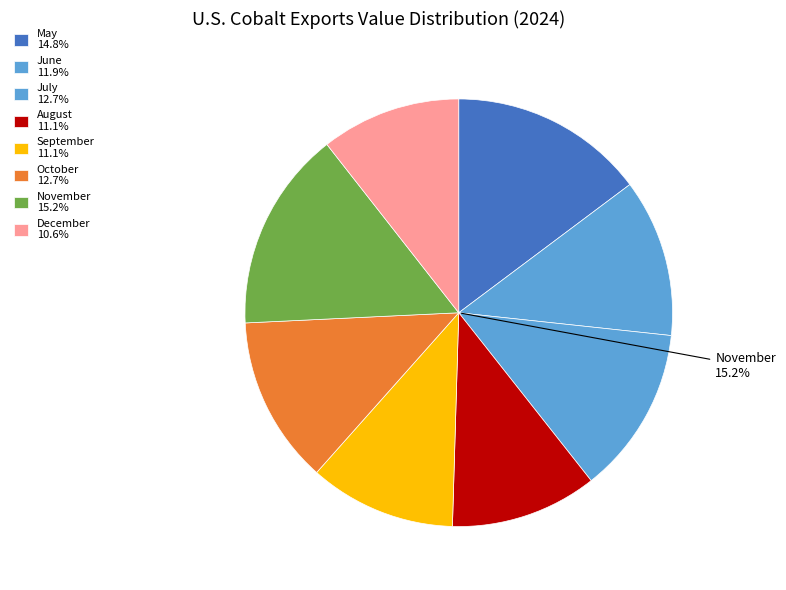

Rank the categories by value from highest to lowest.

November, May, July, October, June, August, September, December